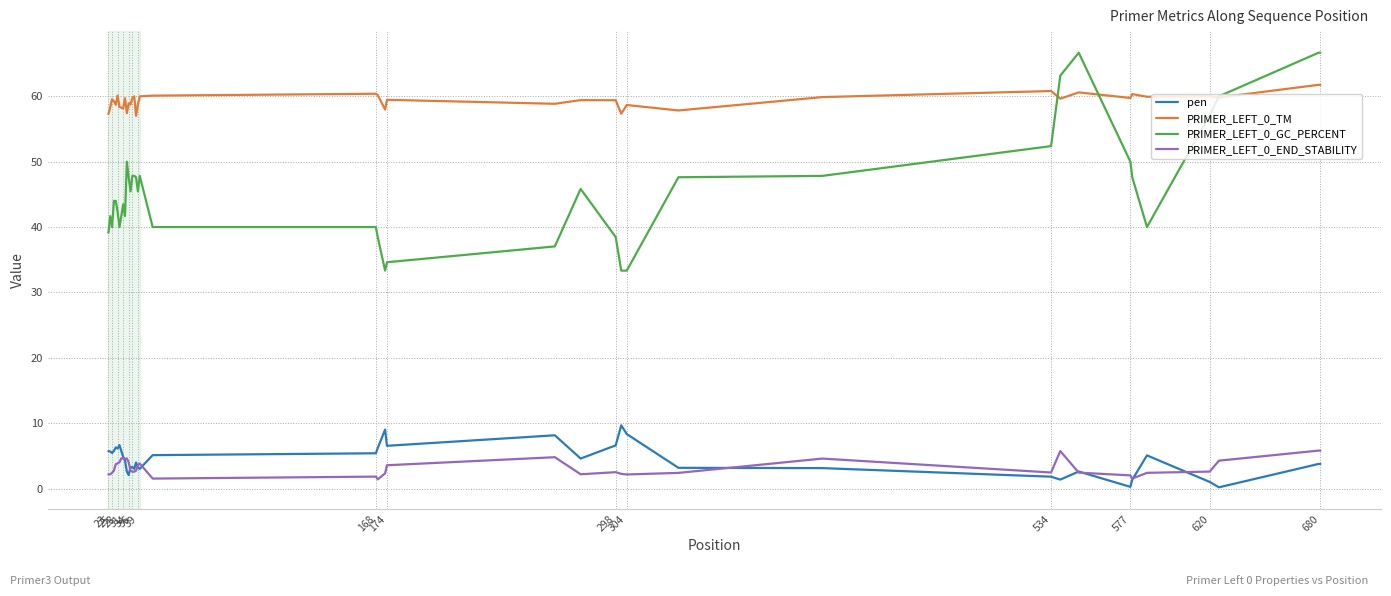

True or false: PRIMER_LEFT_0_TM and PRIMER_LEFT_0_END_STABILITY intersect in this chart.

False